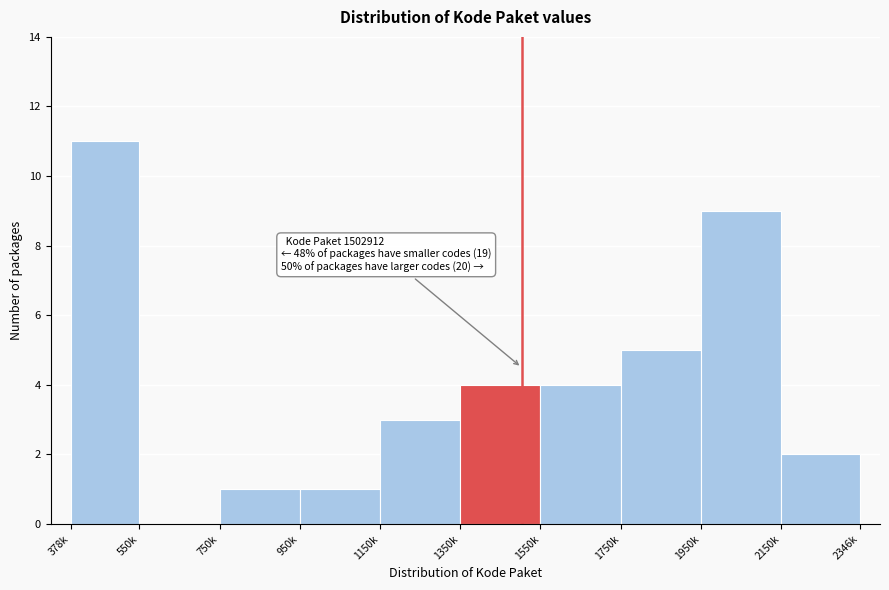

Reading right to left, list all the values displayed in this chart.

2150k=2	1950k=9	1750k=5	1550k=4	1350k=4	1150k=3	950k=1	750k=1	550k=0	378k=11